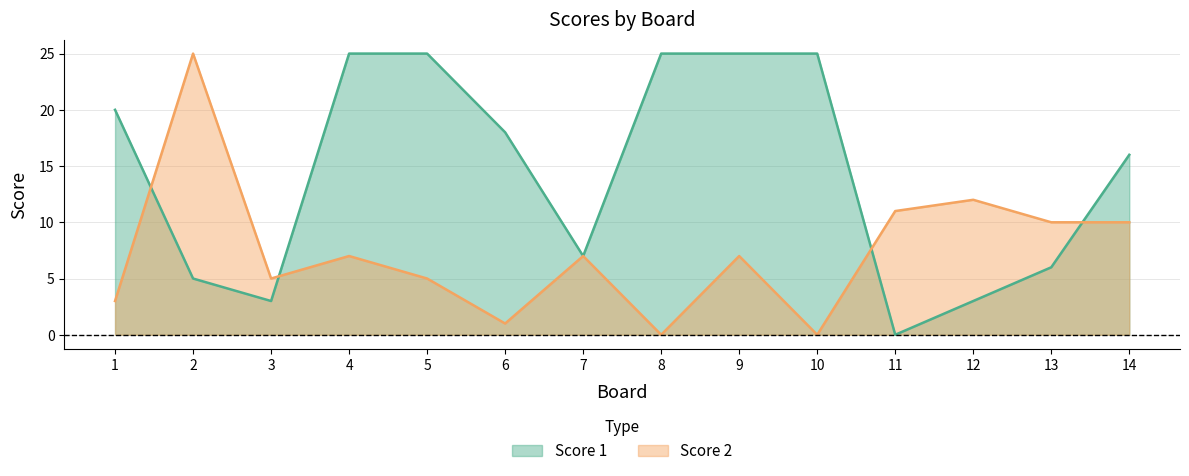

Count the number of data series in this chart.

2